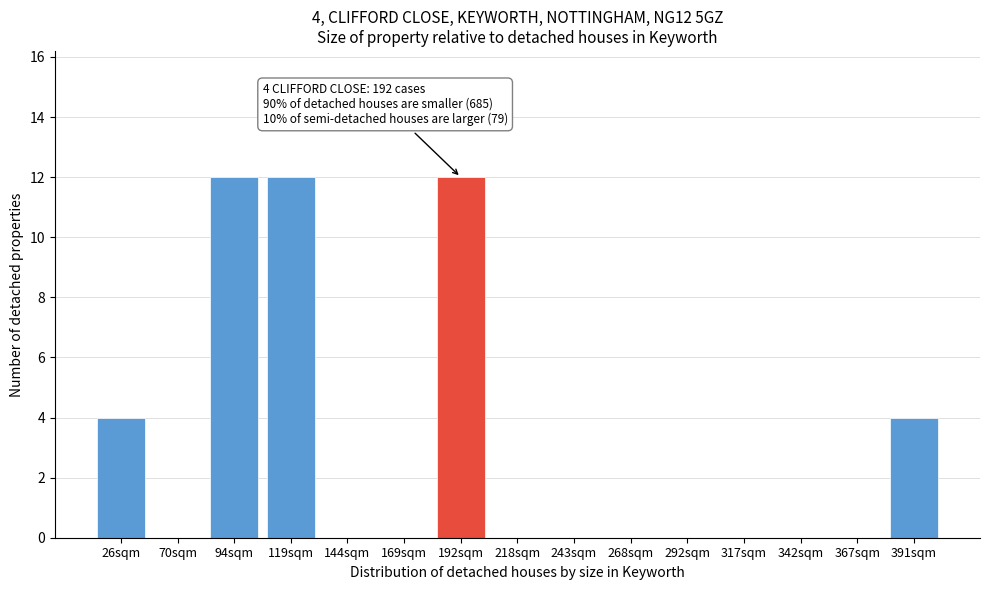

Reading left to right, extract all data points from this chart.

26sqm=4	70sqm=0	94sqm=12	119sqm=12	144sqm=0	169sqm=0	192sqm=12	218sqm=0	243sqm=0	268sqm=0	292sqm=0	317sqm=0	342sqm=0	367sqm=0	391sqm=4